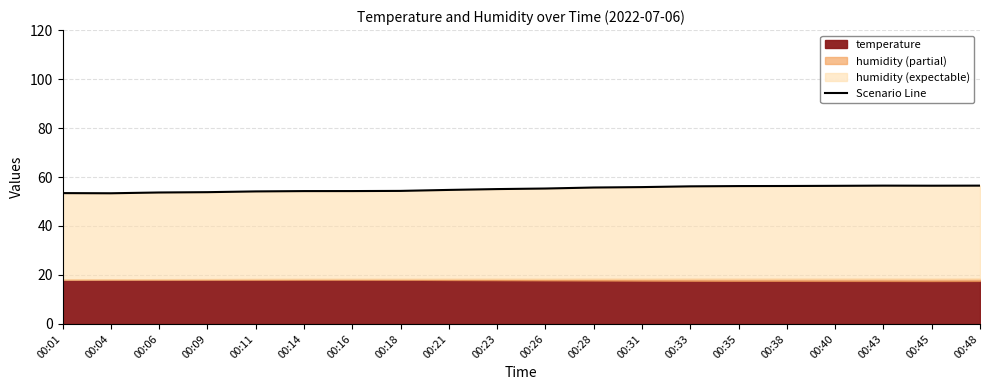

List the labels in order of value, smallest first.

00:04, 00:01, 00:06, 00:09, 00:11, 00:14, 00:16, 00:18, 00:21, 00:23, 00:26, 00:28, 00:31, 00:33, 00:35, 00:38, 00:40, 00:45, 00:43, 00:48